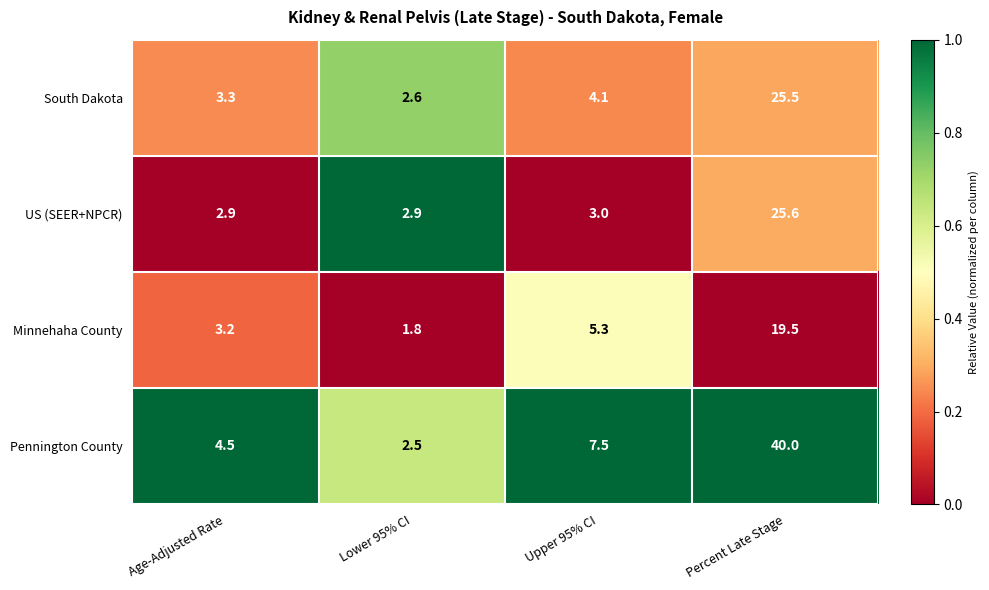

Reading left to right, what are all the values shown in this chart?

South Dakota: Age-Adjusted Rate=3.3	Lower 95% CI=2.6	Upper 95% CI=4.1	Percent Late Stage=25.5
US (SEER+NPCR): Age-Adjusted Rate=2.9	Lower 95% CI=2.9	Upper 95% CI=3.0	Percent Late Stage=25.6
Minnehaha County: Age-Adjusted Rate=3.2	Lower 95% CI=1.8	Upper 95% CI=5.3	Percent Late Stage=19.5
Pennington County: Age-Adjusted Rate=4.5	Lower 95% CI=2.5	Upper 95% CI=7.5	Percent Late Stage=40.0